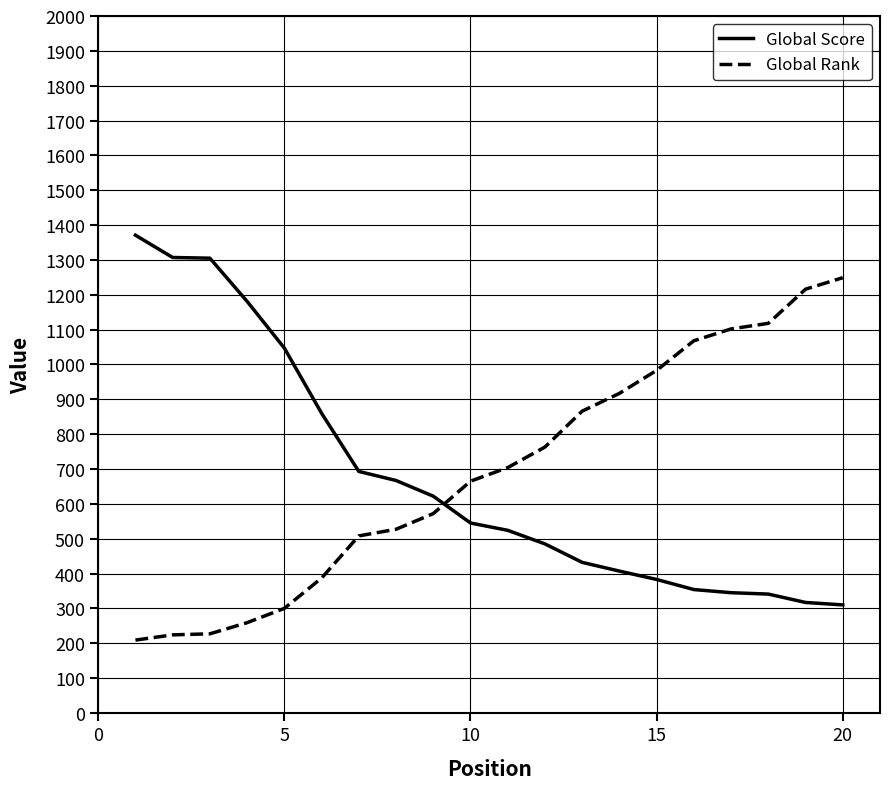

What is the difference between the maximum and minimum values in the Global Score series?

1061